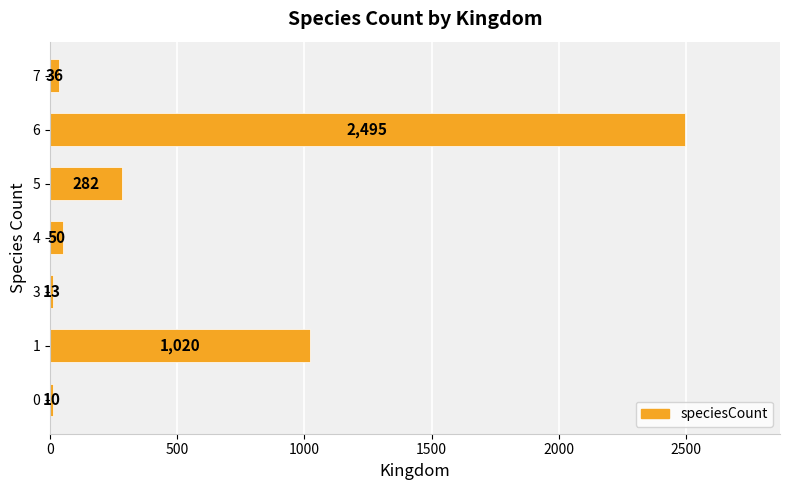

The chart shows a value of 13 at 3. True or false?

True